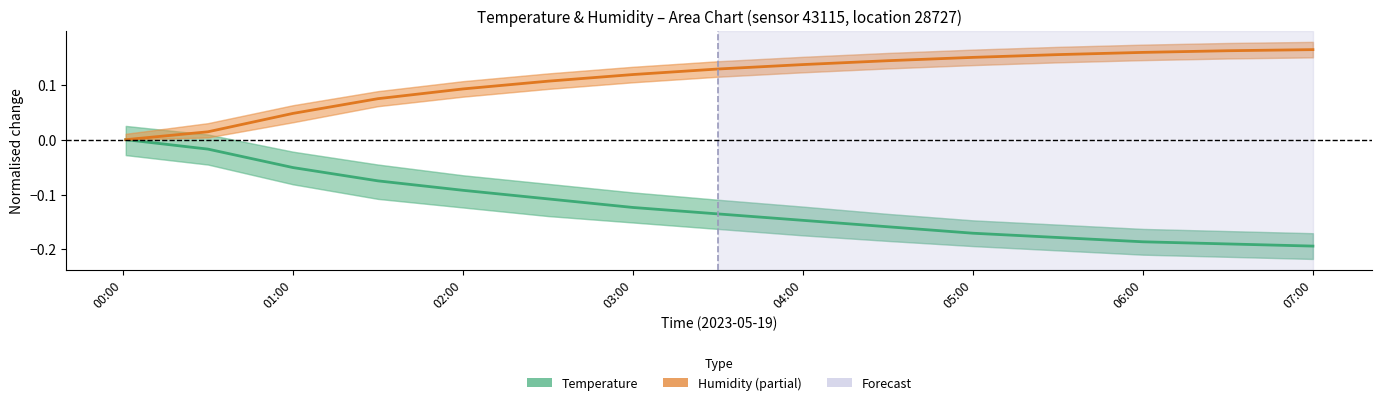

Reading left to right, extract all data points from this chart.

Temperature trend: 0.0	-0.0	-0.1	-0.1	-0.1	-0.1	-0.1	-0.1	-0.1	-0.2	-0.2	-0.2	-0.2	-0.2	-0.2
Humidity trend: 0.0	0.0	0.0	0.1	0.1	0.1	0.1	0.1	0.1	0.1	0.2	0.2	0.2	0.2	0.2